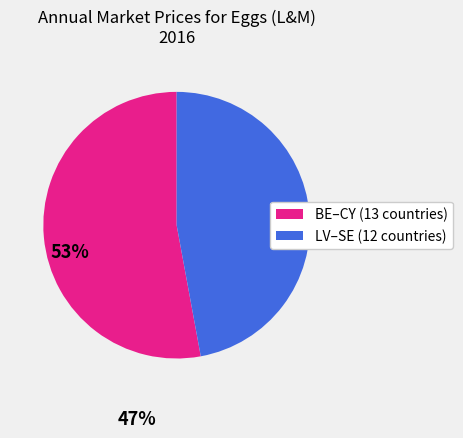

How many slices are in this pie chart?

2